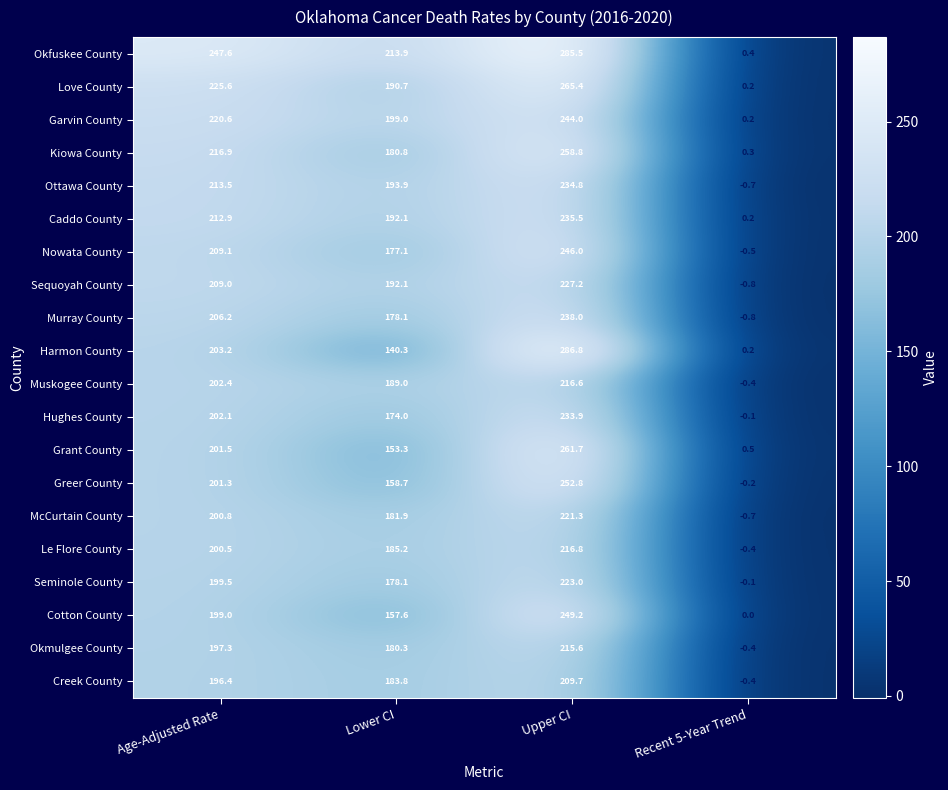

Which category has the lowest value across all series?

Recent 5-Year Trend